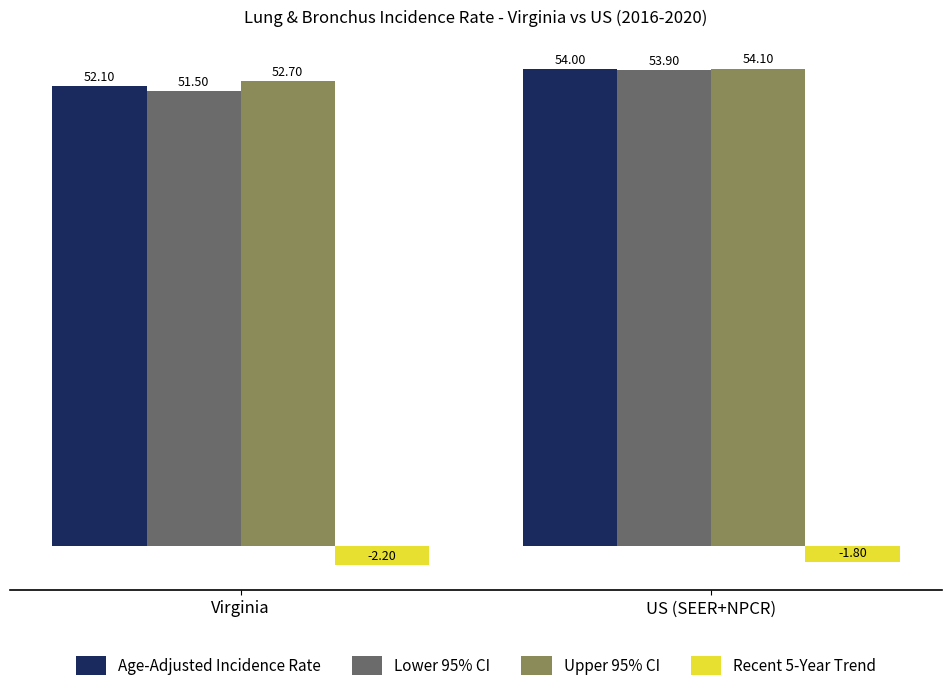

How many groups of bars are there?

2